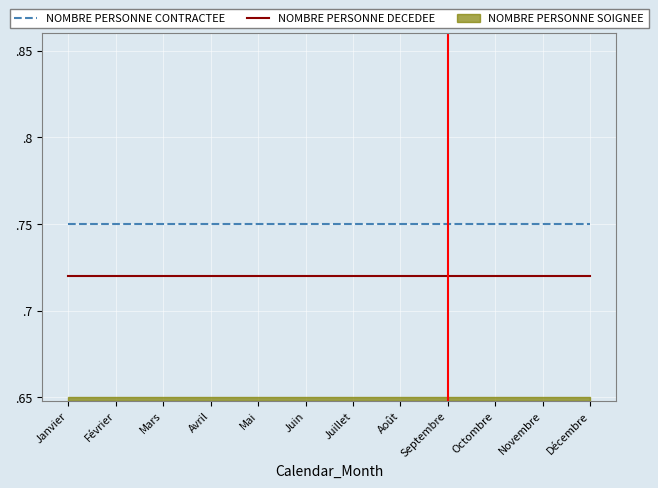

The value of NOMBRE PERSONNE CONTRACTEE at Mars is 1.1. True or false?

False